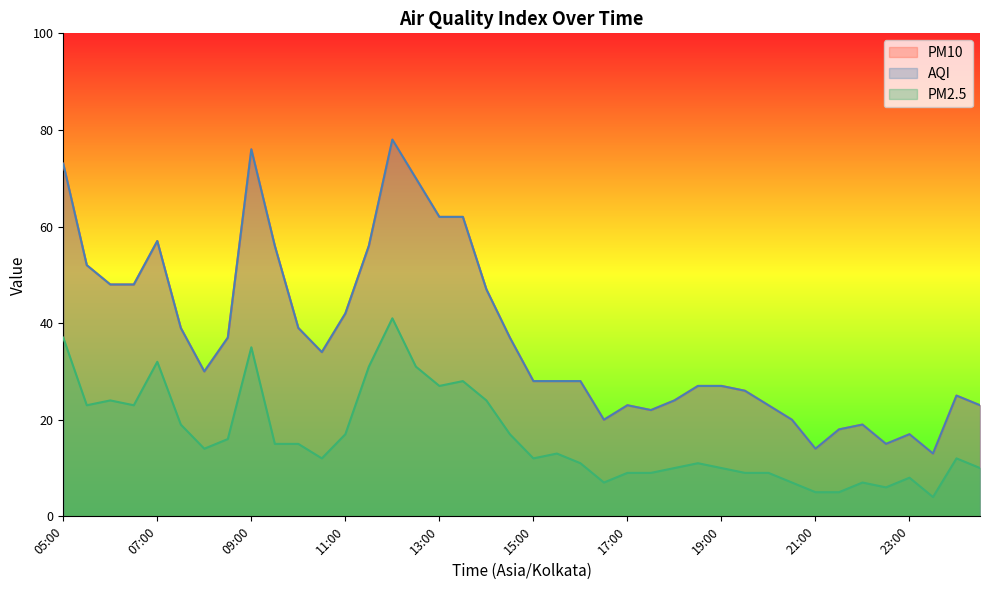

Is it true that PM10 equals 23 at 09:30?

False